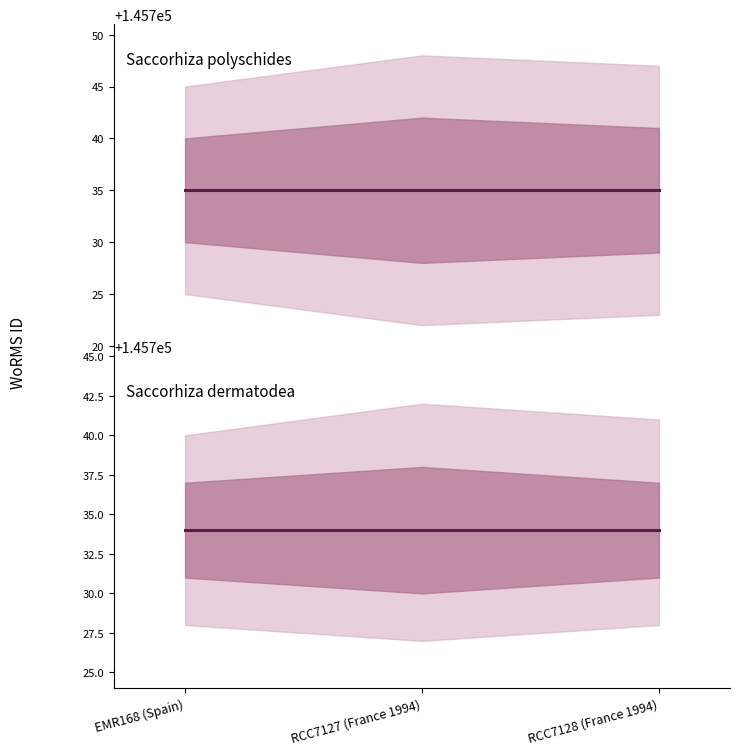

Which has a higher value, RCC7128 (France 1994) or EMR168 (Spain)?

RCC7128 (France 1994)